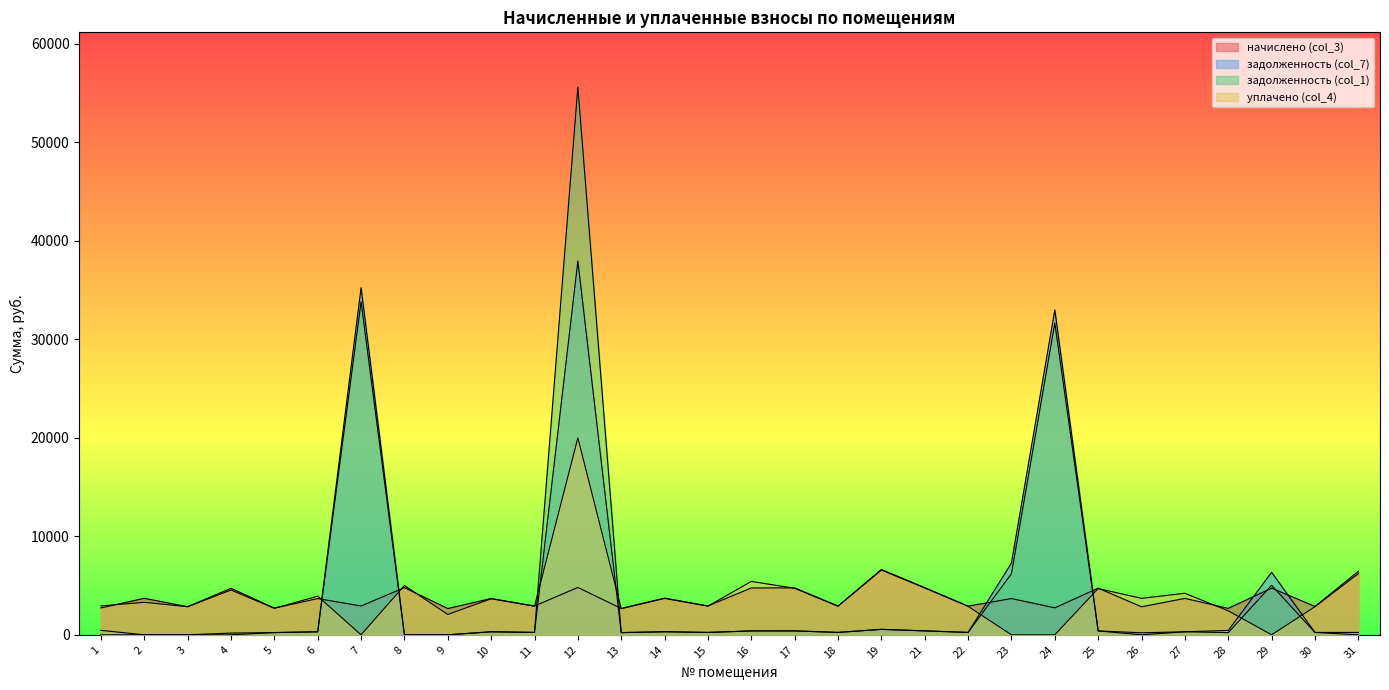

What is the total value across all series at 18?

6313.7